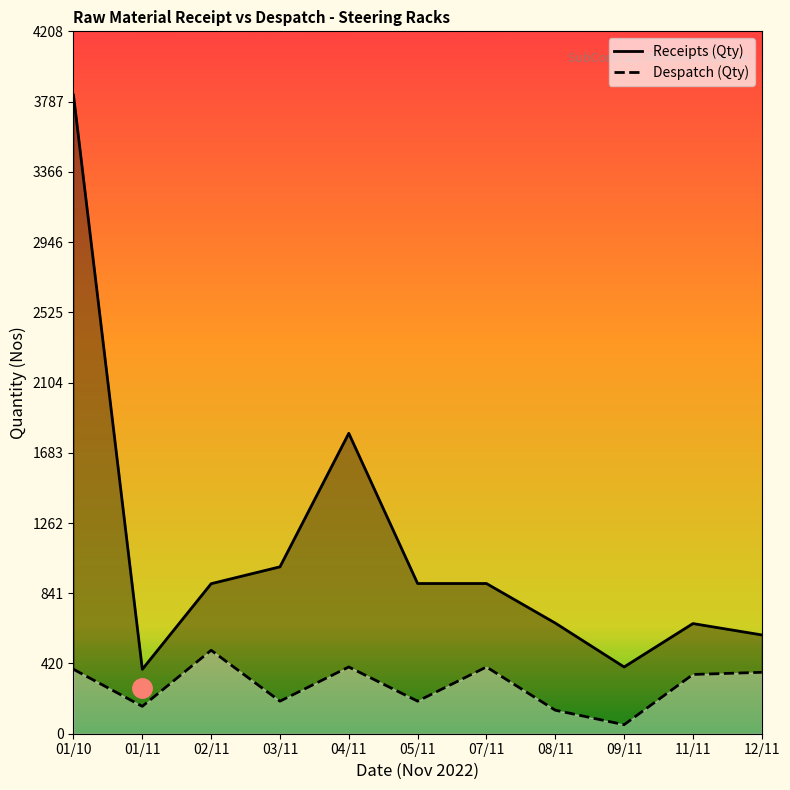

True or false: Despatch (Qty) has a value of 195 at 03/11.

True